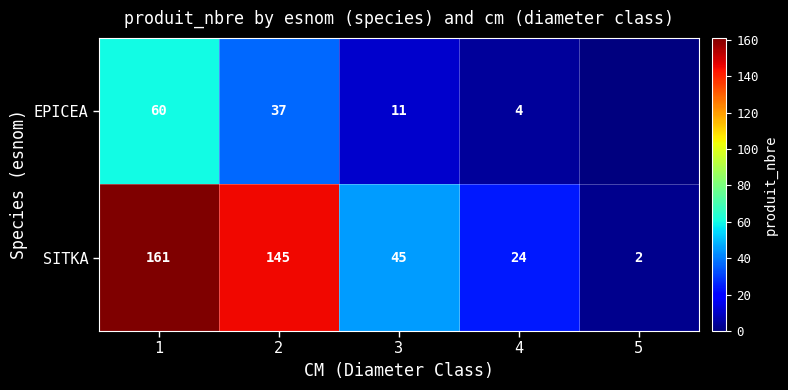

Count the SITKA values in the range 24 to 145.

3